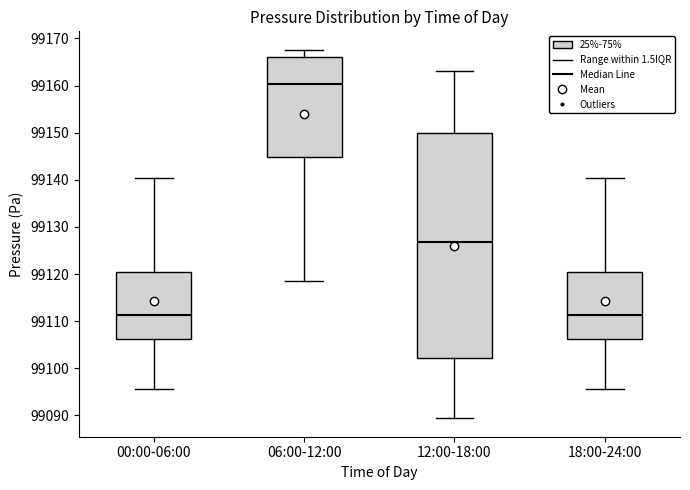

Reading left to right, transcribe this box plot: for each box, give where its median line is, the range the box spans, and where its two whiskers end, as read against the y-axis. The values are not printed on the chart, so give them approximately, as read against the axis.

00:00-06:00: median 99111, box 99106 to 99120, whiskers 99096 to 99140
06:00-12:00: median 99160, box 99145 to 99166, whiskers 99119 to 99168
12:00-18:00: median 99127, box 99102 to 99150, whiskers 99089 to 99163
18:00-24:00: median 99111, box 99106 to 99120, whiskers 99096 to 99140